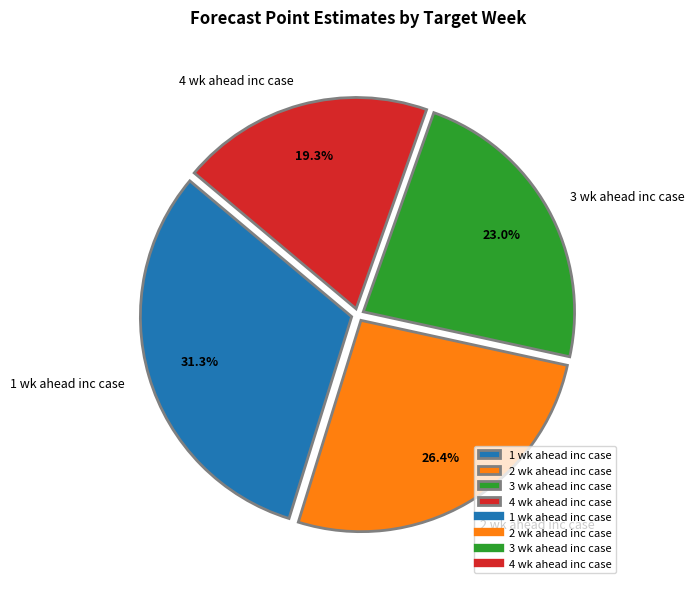

How many segments does this pie chart have?

4